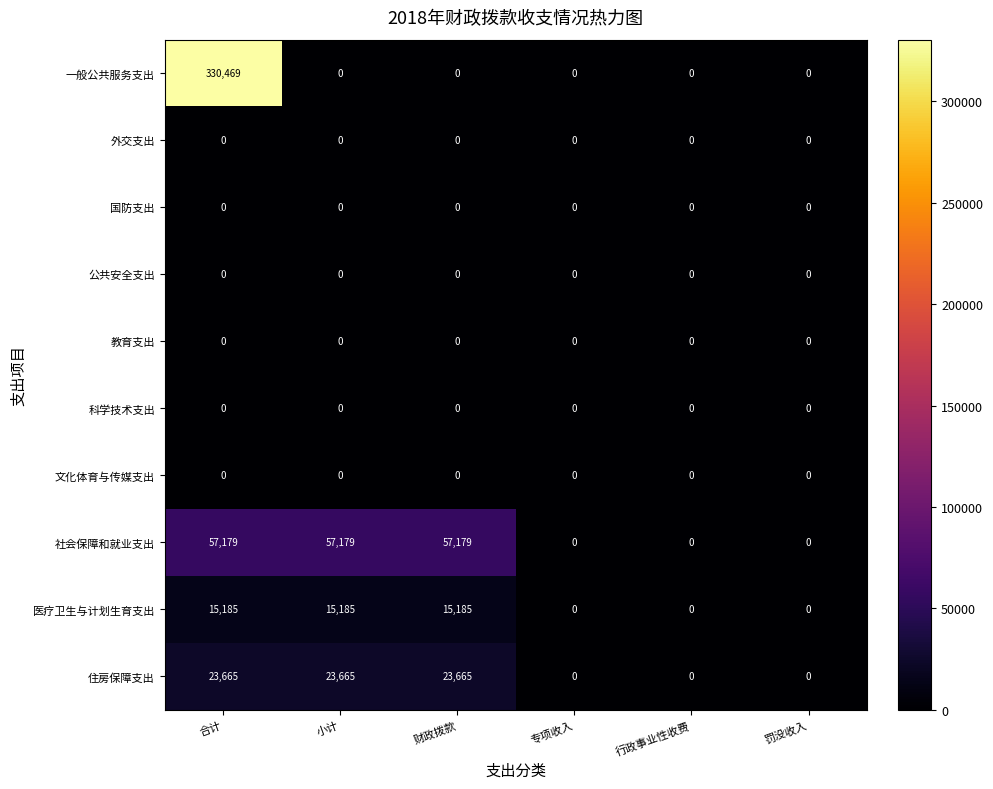

What is the sum of all 一般公共服务支出 values?

330469